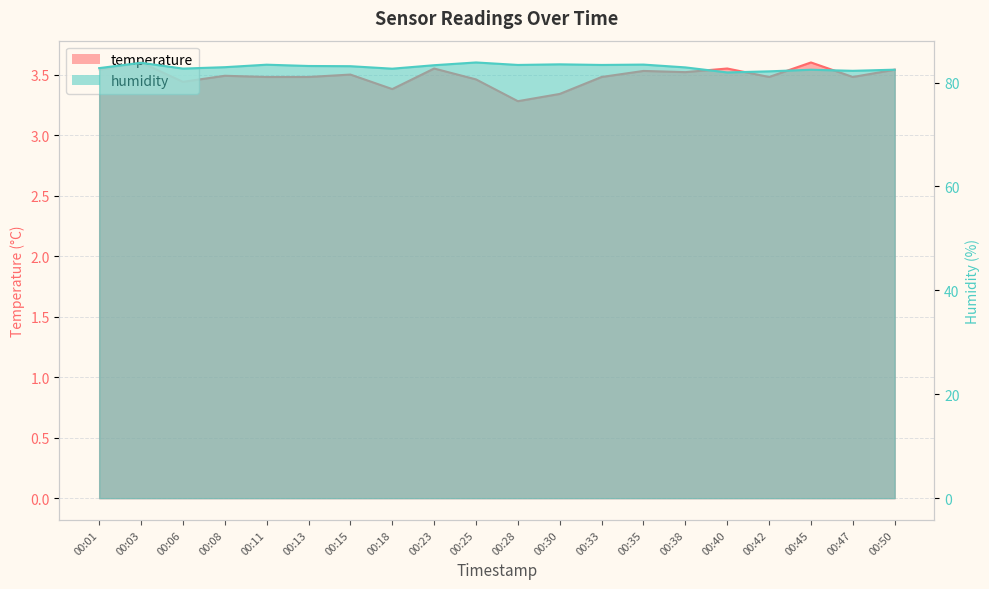

What is the maximum value for temperature?

3.6